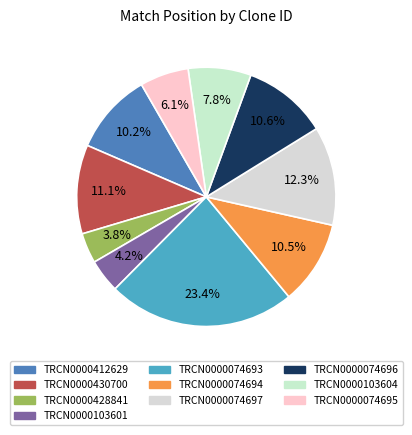

Combined, do TRCN0000074694 and TRCN0000074697 account for over 50%?

No